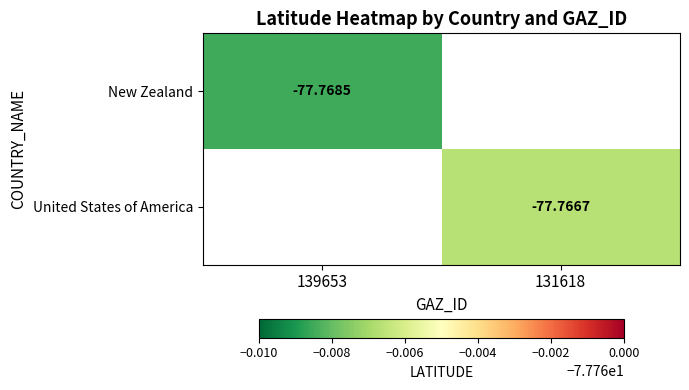

How many values in New Zealand are below zero?

1